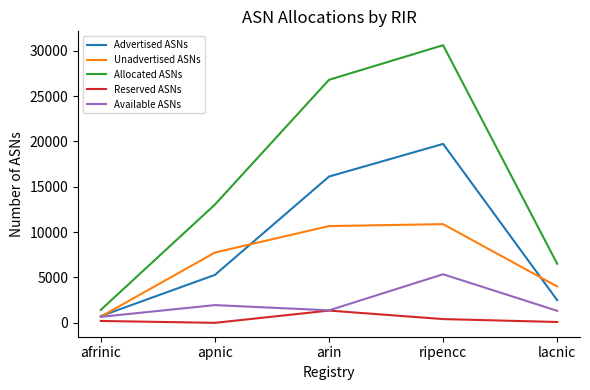

The value of Advertised ASNs at arin is 10811. True or false?

False